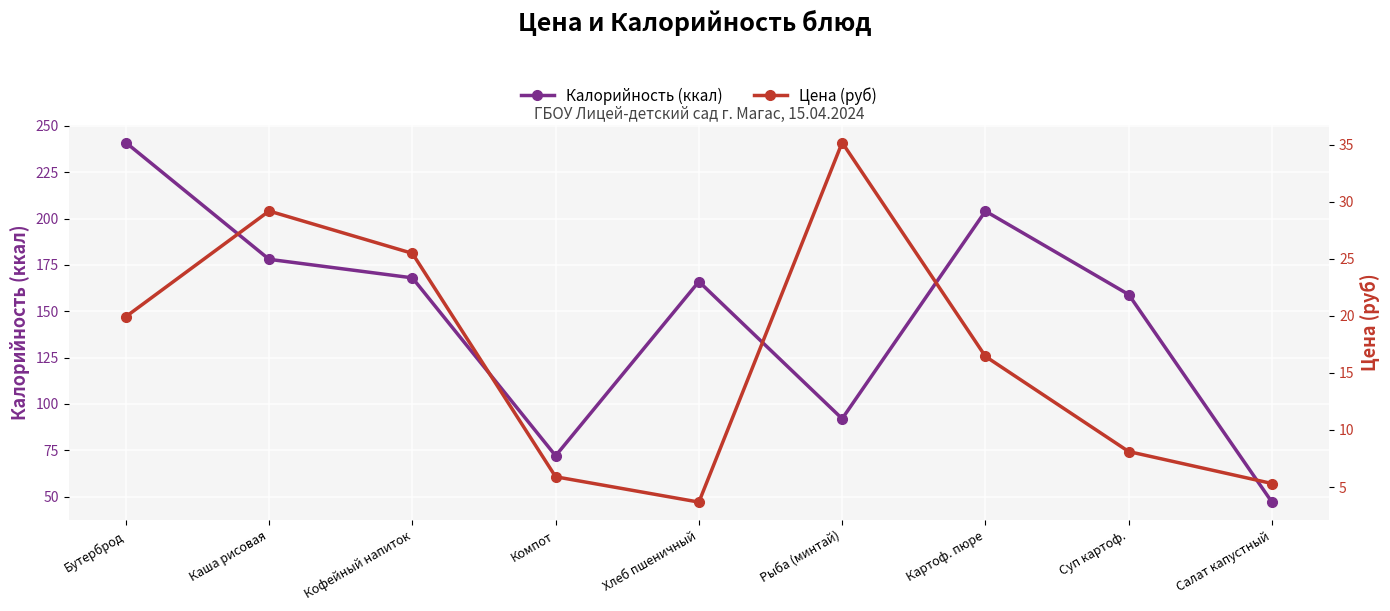

True or false: Калорийность (ккал) has a value of 51.5 at Картоф. пюре.

False